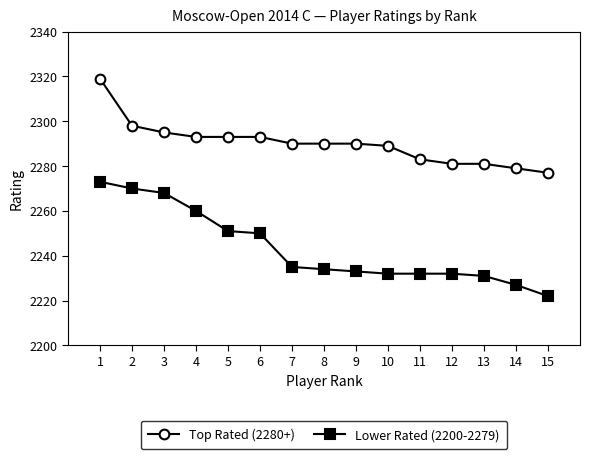

True or false: Top Rated (2280+) has a value of 775 at 13.

False